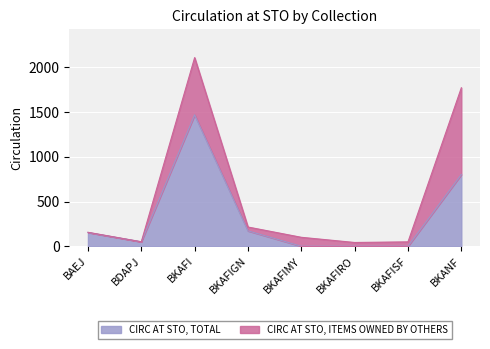

At which label is the value closest to 734?

BKANF